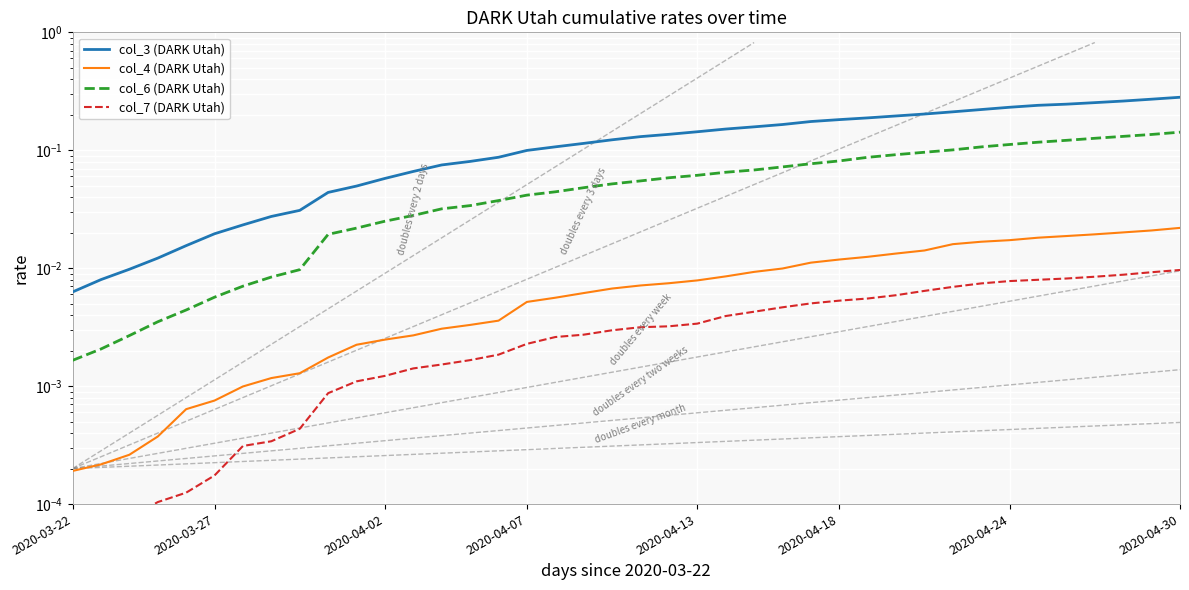

How many data points does each series have?

40